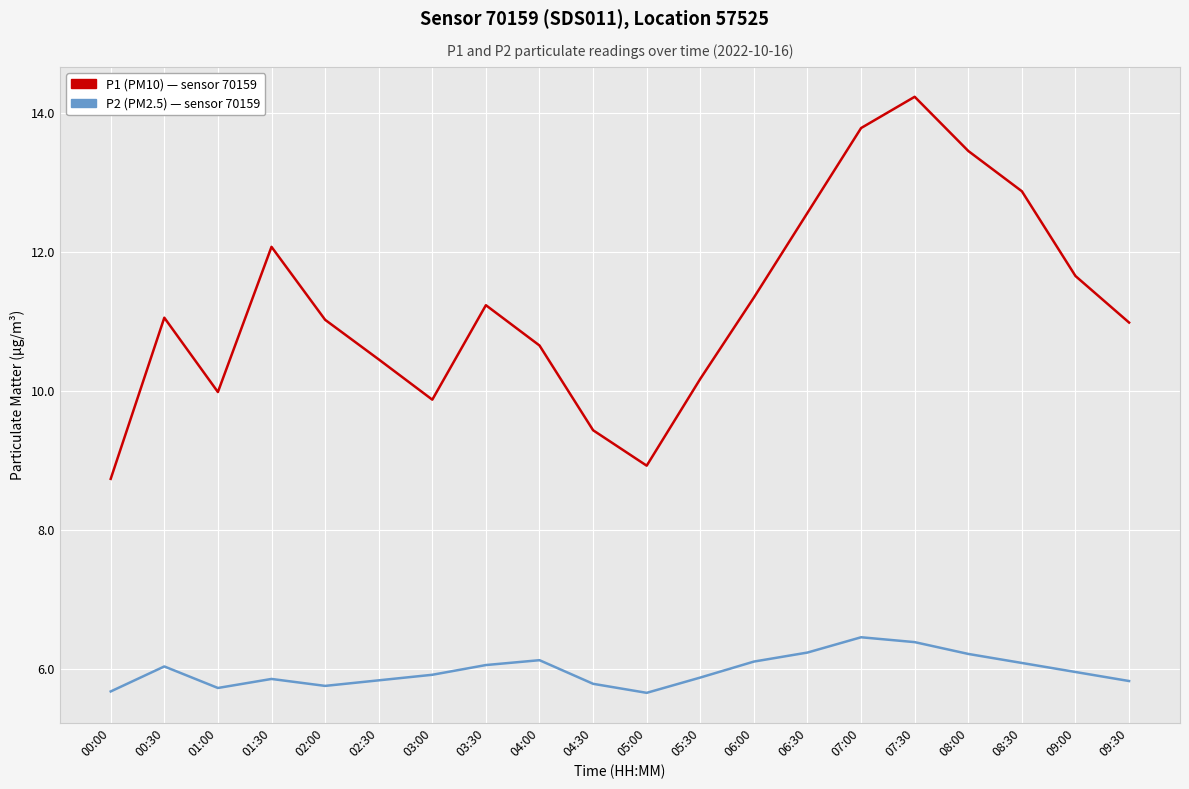

What position from the left is 00:30?

2